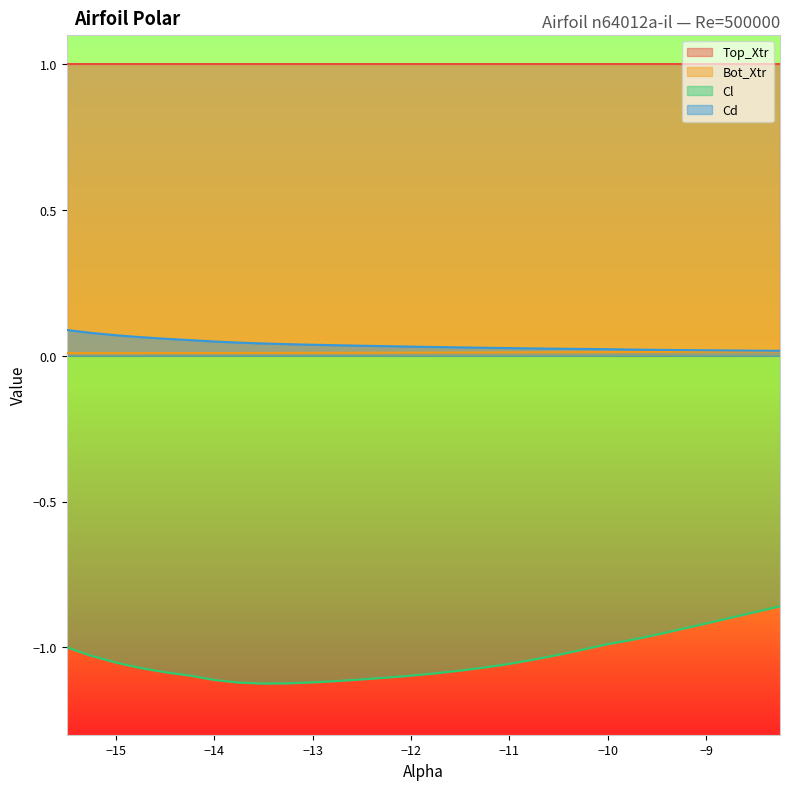

True or false: Cd and Cl cross at least once.

False